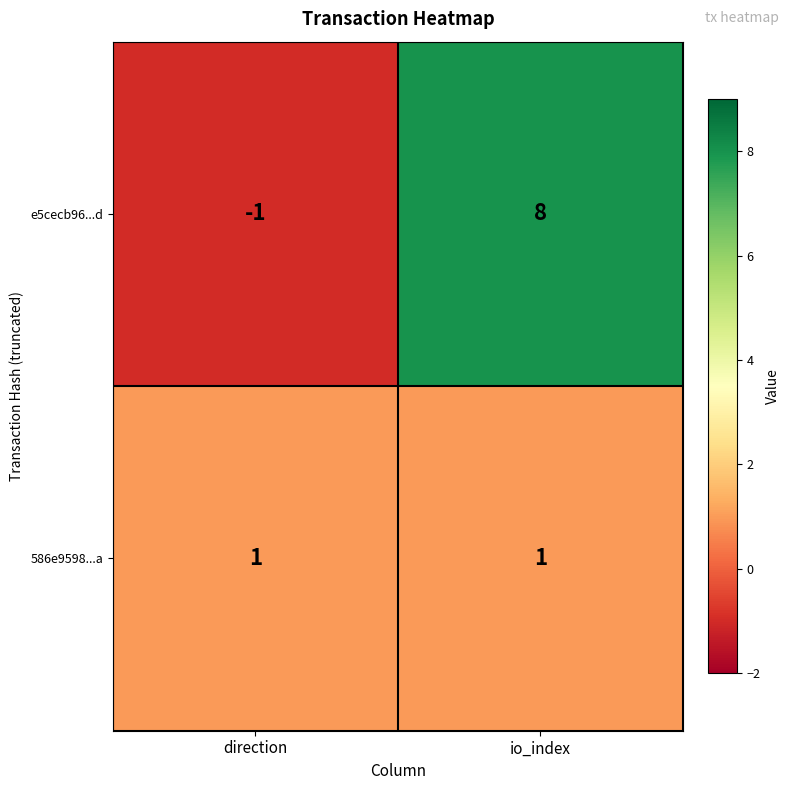

Reading left to right, what are all the values shown in this chart?

e5cecb96...d: direction=-1	io_index=8
586e9598...a: direction=1	io_index=1